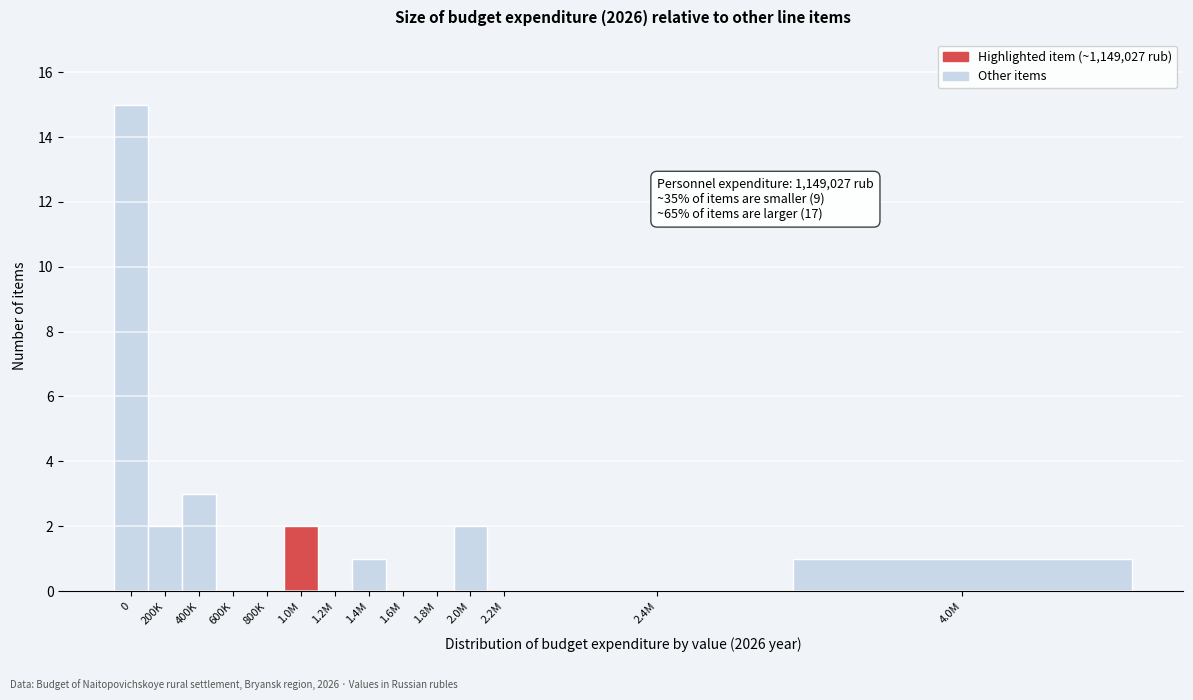

Reading left to right, extract all data points from this chart.

0=15	200K=2	400K=3	600K=0	800K=0	1.0M=2	1.2M=0	1.4M=1	1.6M=0	1.8M=0	2.0M=2	2.2M=0	2.4M=0	4.0M=1